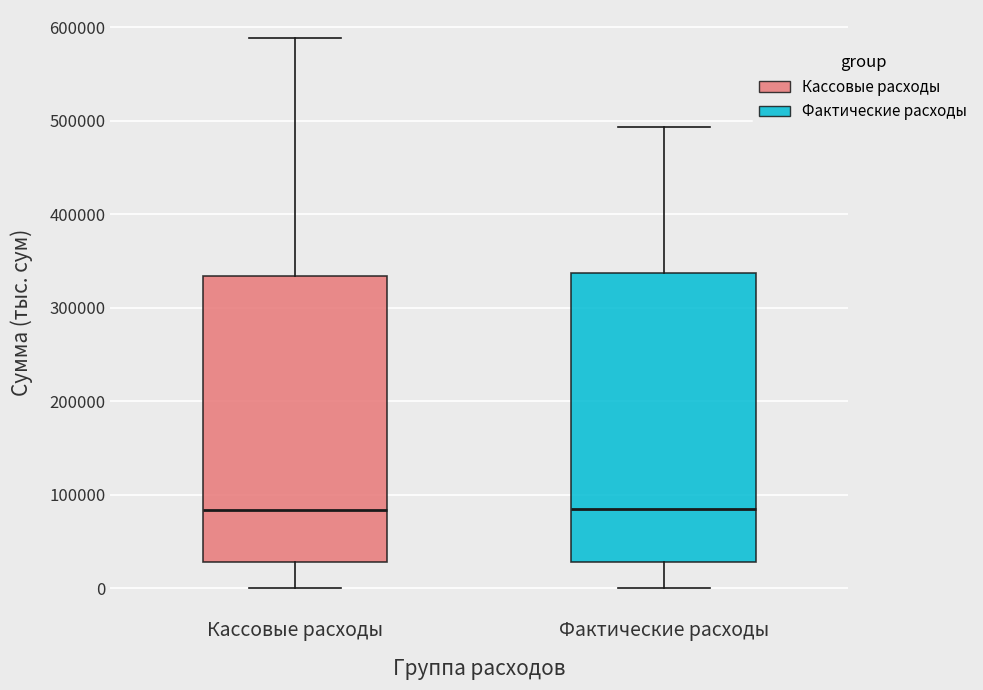

Reading left to right, transcribe this box plot: for each box, give where its median line is, the range the box spans, and where its two whiskers end, as read against the y-axis. The values are not printed on the chart, so give them approximately, as read against the axis.

Кассовые расходы: median 80000, box 30000 to 330000, whiskers 0 to 590000
Фактические расходы: median 80000, box 30000 to 340000, whiskers 0 to 490000